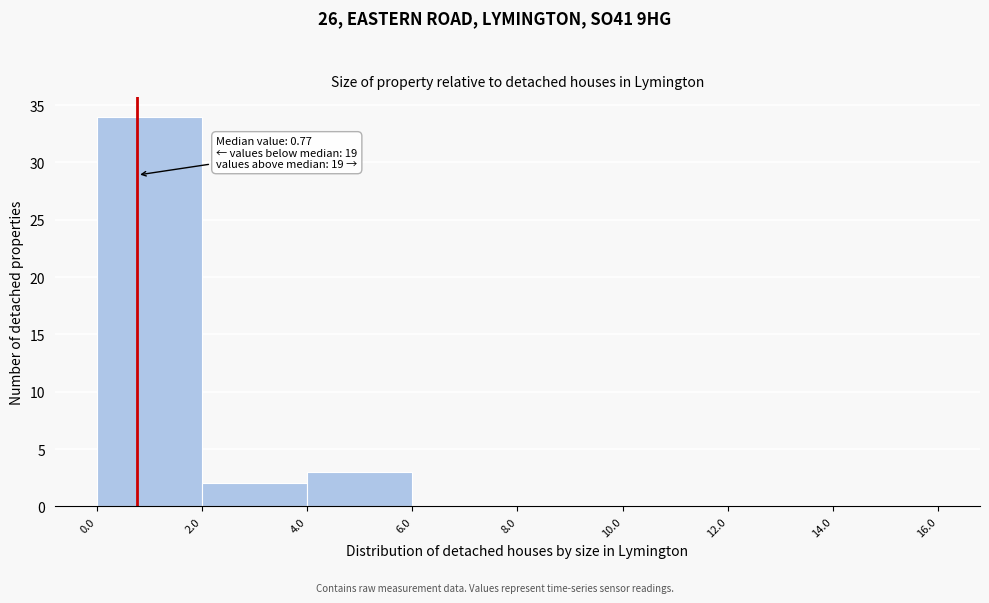

Over which range of the x-axis is the bar tallest?

0.0 to 2.0